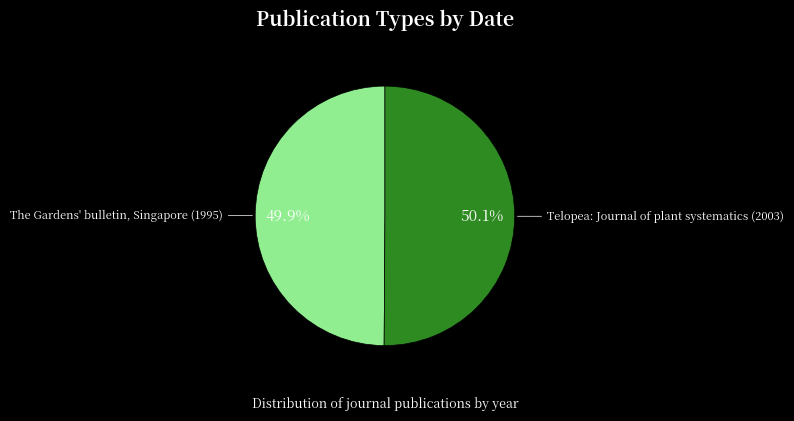

Does any single category account for the majority?

Yes